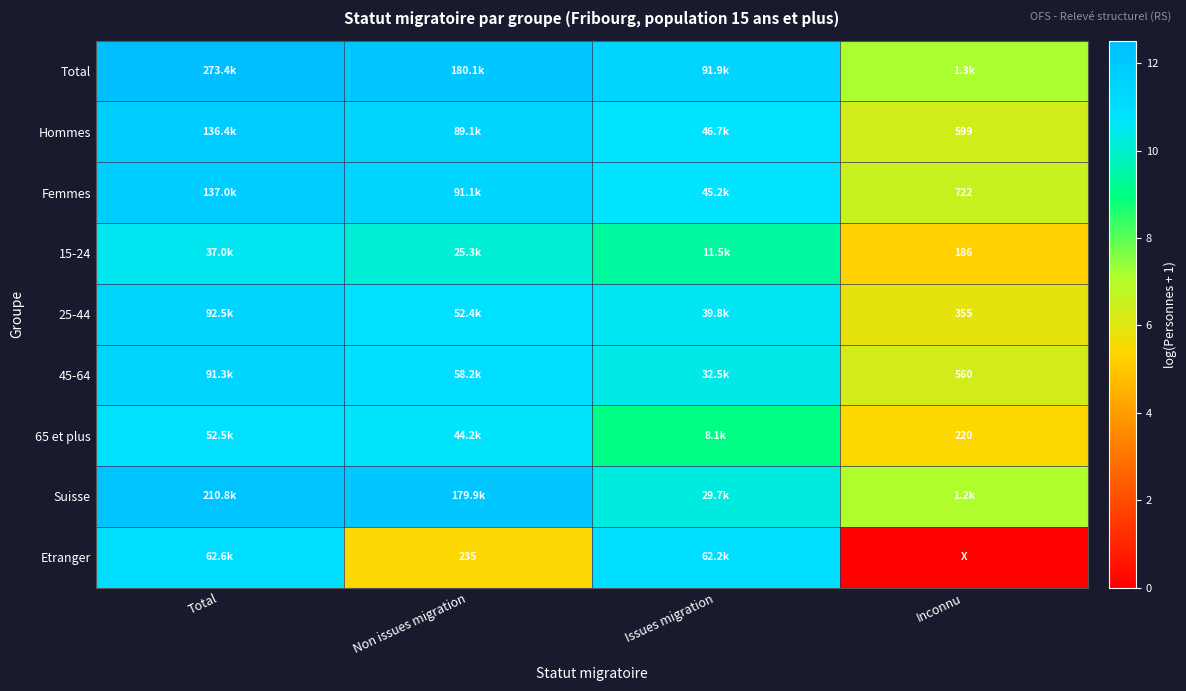

How many data points in 65 et plus are above 10?

2